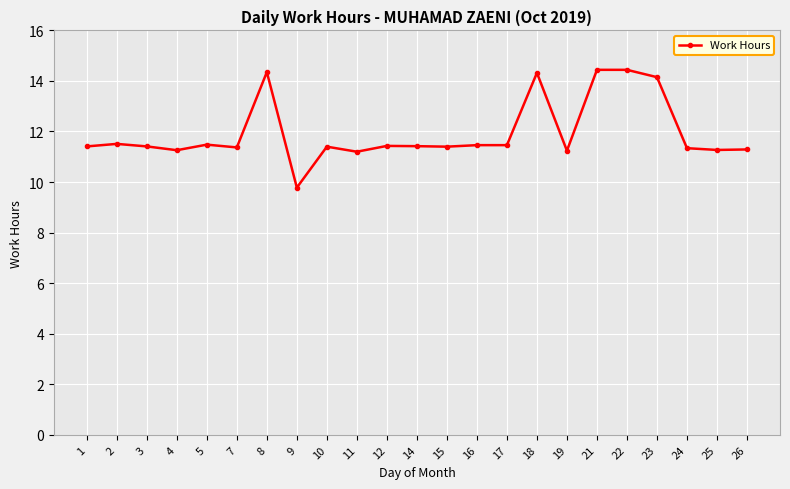

What is the difference between the second highest and minimum values?

4.7